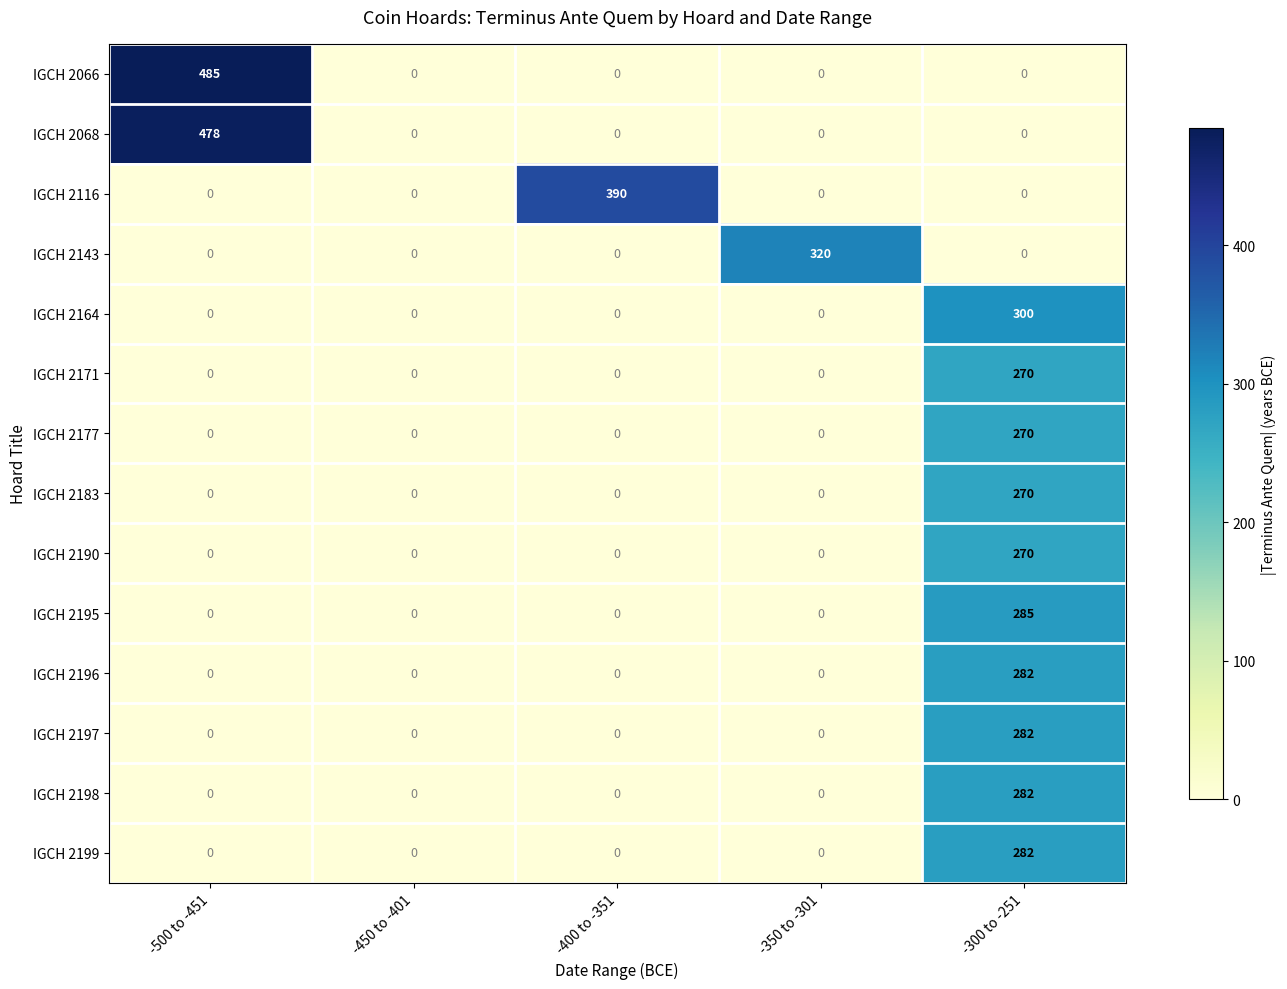

Which series has the widest spread of values?

IGCH 2066